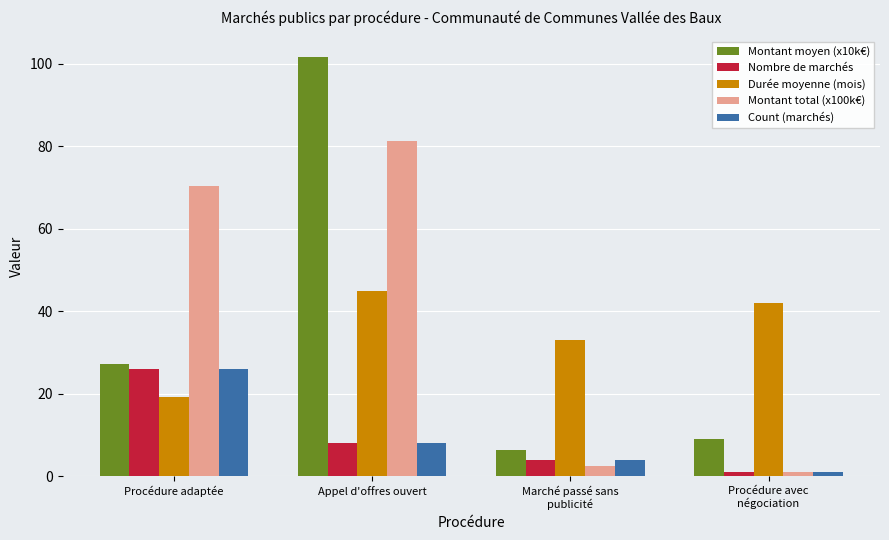

Are the bars grouped side by side (vs. stacked)?

Yes